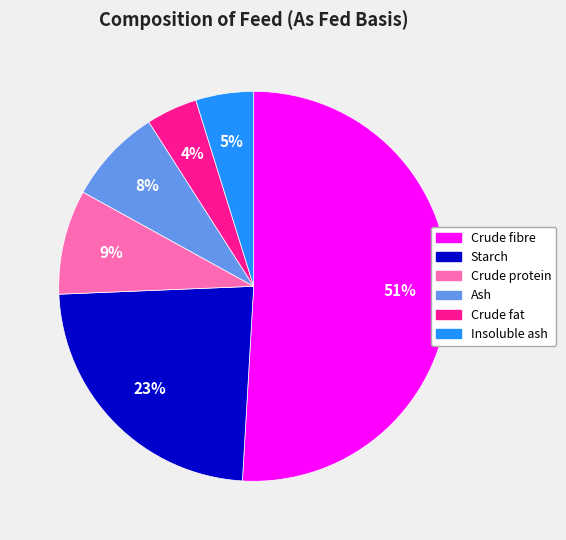

Which has a higher value, Starch or Ash?

Starch